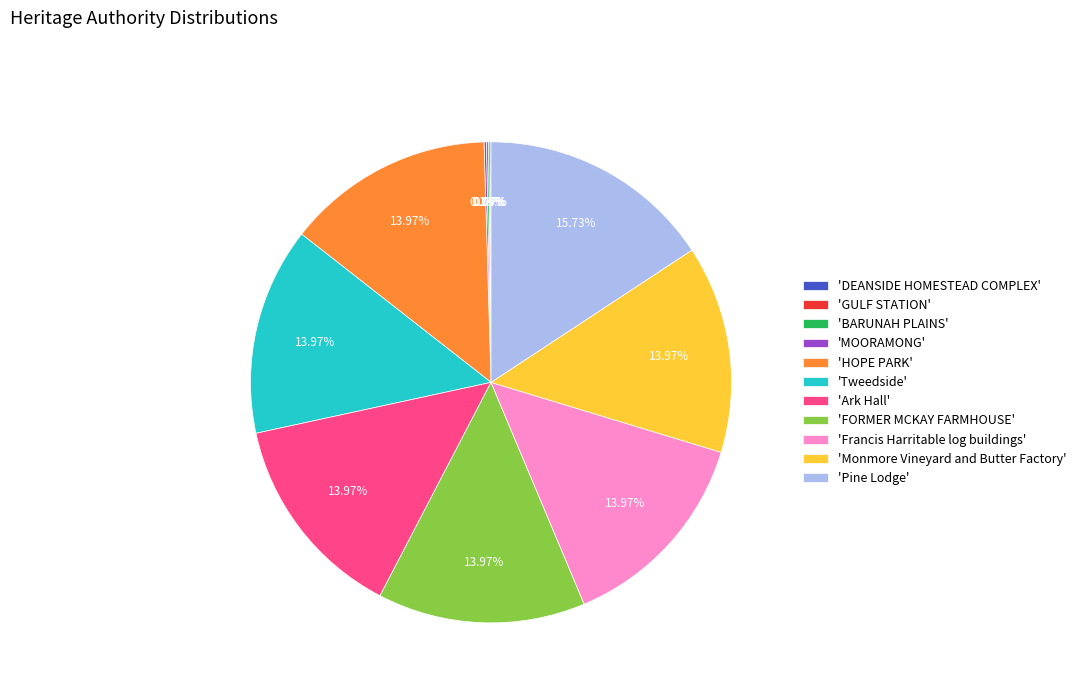

Is there any slice that represents more than half of the pie?

No